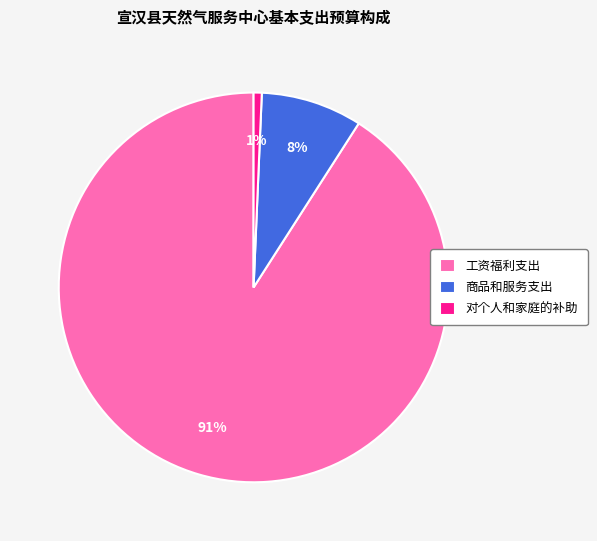

To the nearest percent, what portion does 工资福利支出 represent?

91%